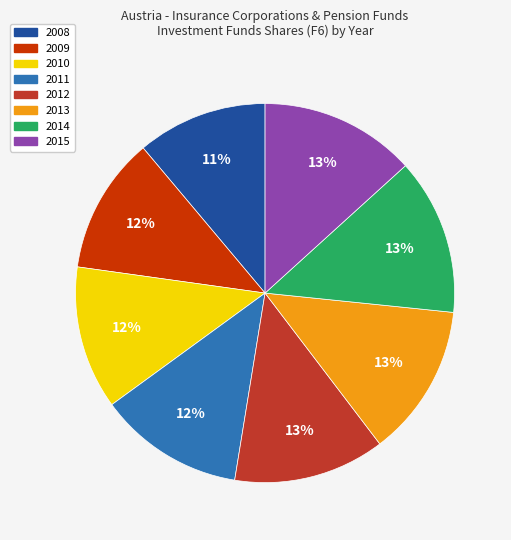

Count the number of slices in the pie.

8